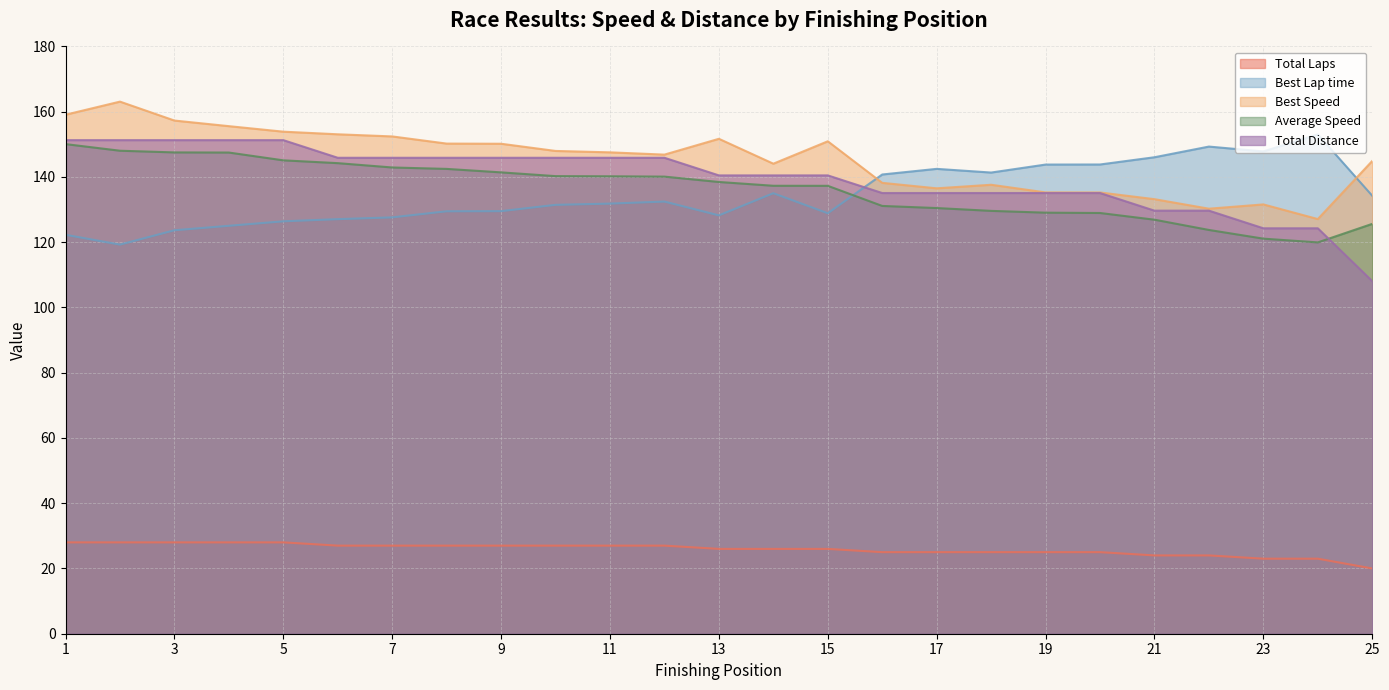

At which category is the sum across all series the highest?

1